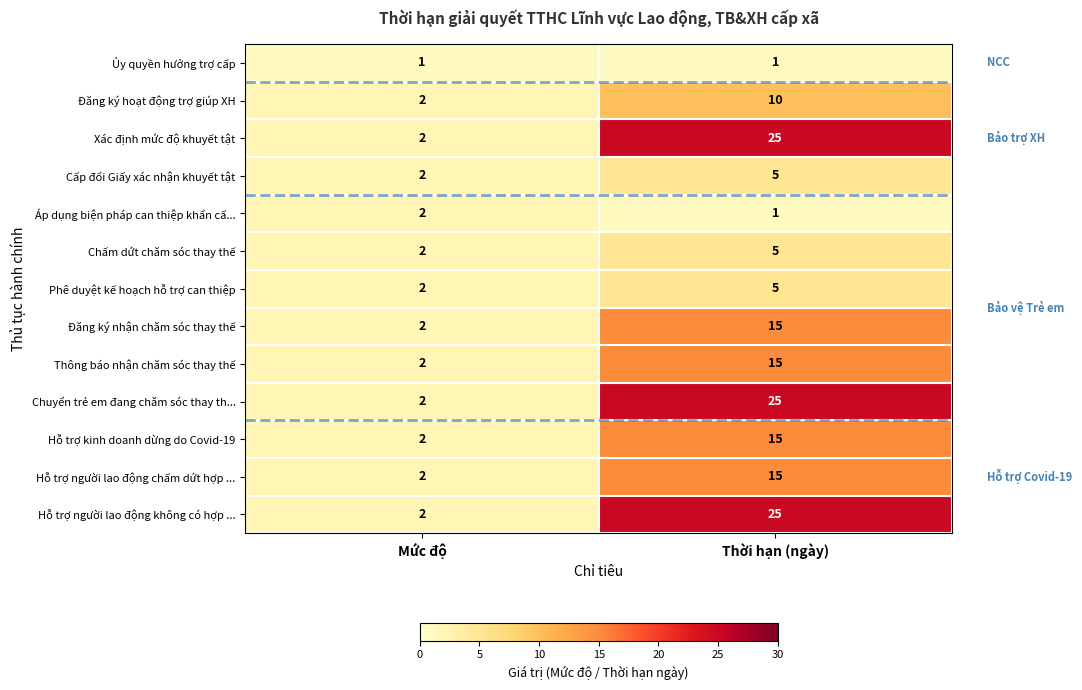

What is the sum of all Chấm dứt chăm sóc thay thế values?

7